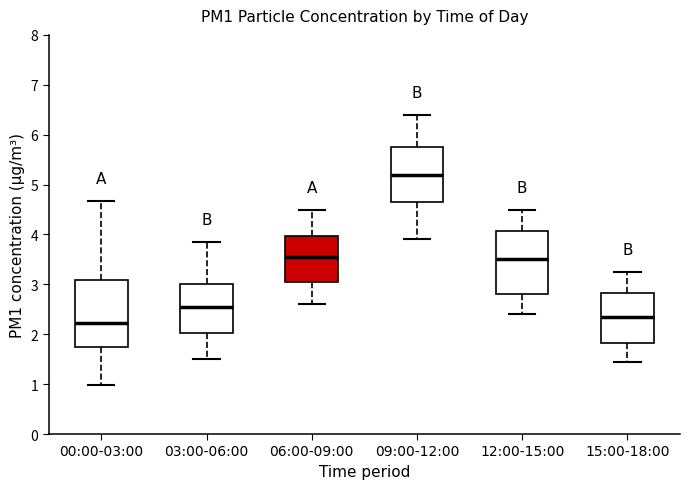

Reading left to right, transcribe this box plot: for each box, give where its median line is, the range the box spans, and where its two whiskers end, as read against the y-axis. The values are not printed on the chart, so give them approximately, as read against the axis.

00:00-03:00: median 2.2, box 1.8 to 3.1, whiskers 1.0 to 4.7
03:00-06:00: median 2.6, box 2.0 to 3.0, whiskers 1.5 to 3.9
06:00-09:00: median 3.6, box 3.1 to 4.0, whiskers 2.6 to 4.5
09:00-12:00: median 5.2, box 4.7 to 5.8, whiskers 3.9 to 6.4
12:00-15:00: median 3.5, box 2.8 to 4.1, whiskers 2.4 to 4.5
15:00-18:00: median 2.4, box 1.8 to 2.8, whiskers 1.5 to 3.3